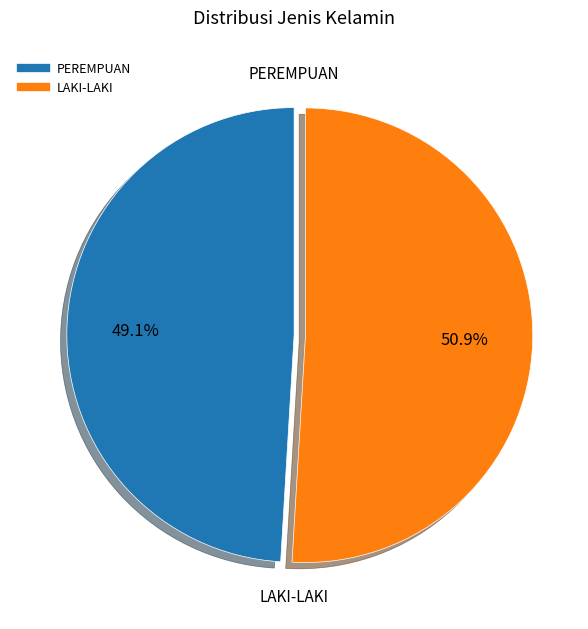

How many slices are in this pie chart?

2